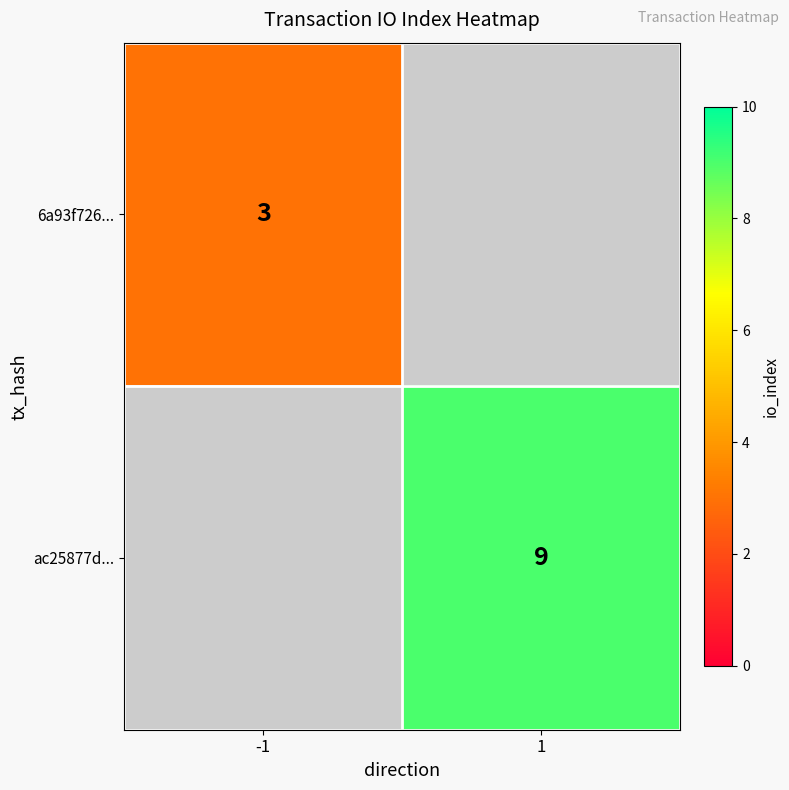

Is it true that ac25877d... equals 15.7 at 1?

False